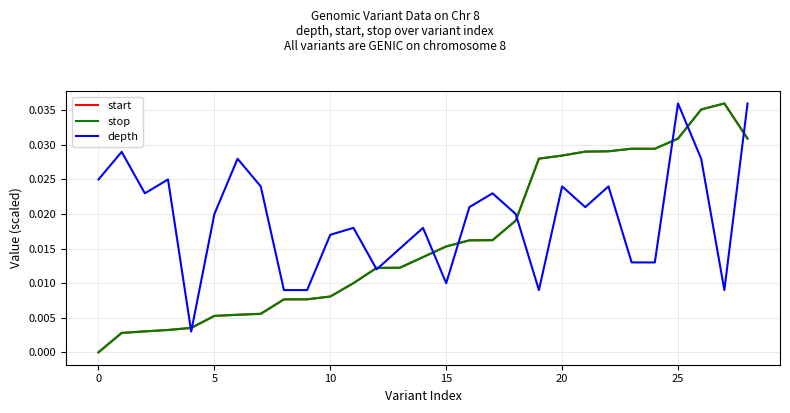

Which series has the largest total across all categories?

depth